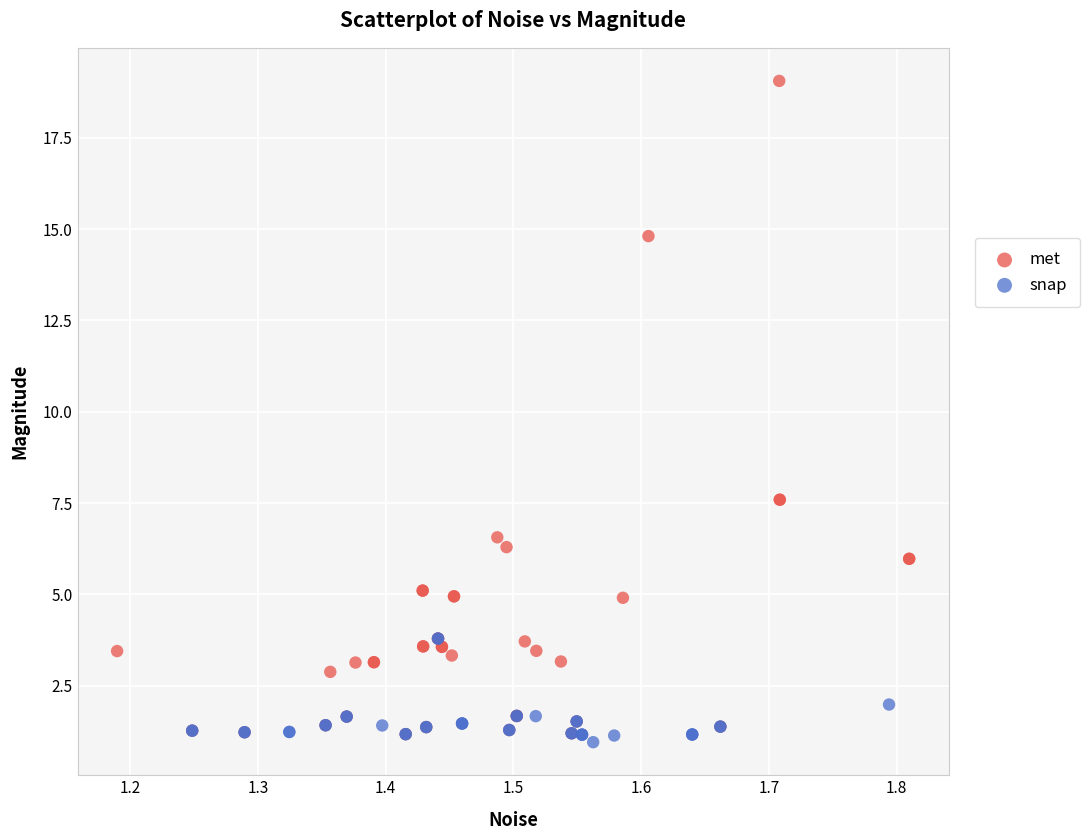

Which series has the widest spread of Y values?

met